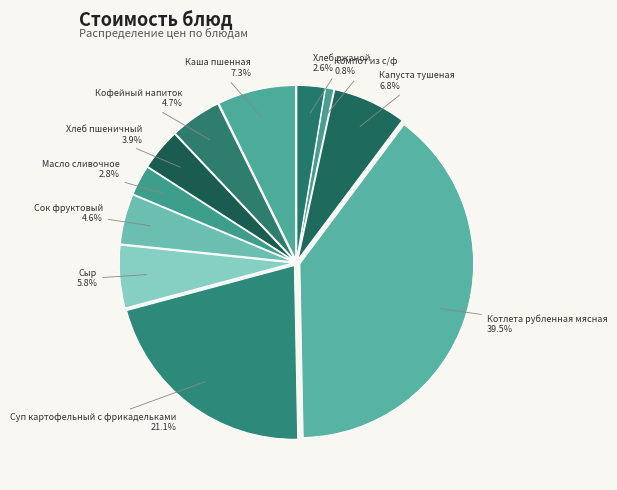

To the nearest percent, what is the difference between the largest and smallest slice percentages?

39%